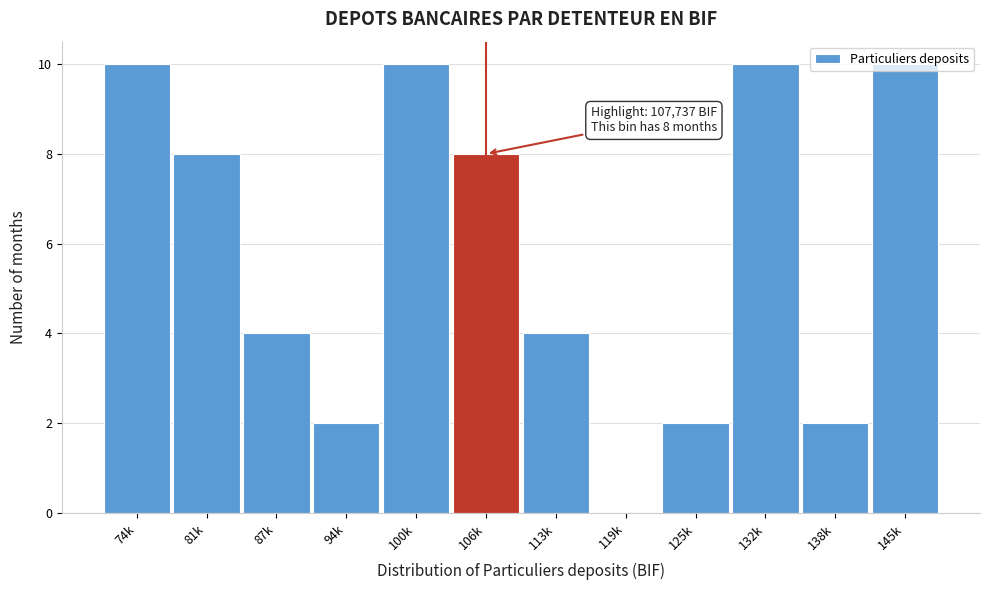

What is the maximum value shown in the chart?

10